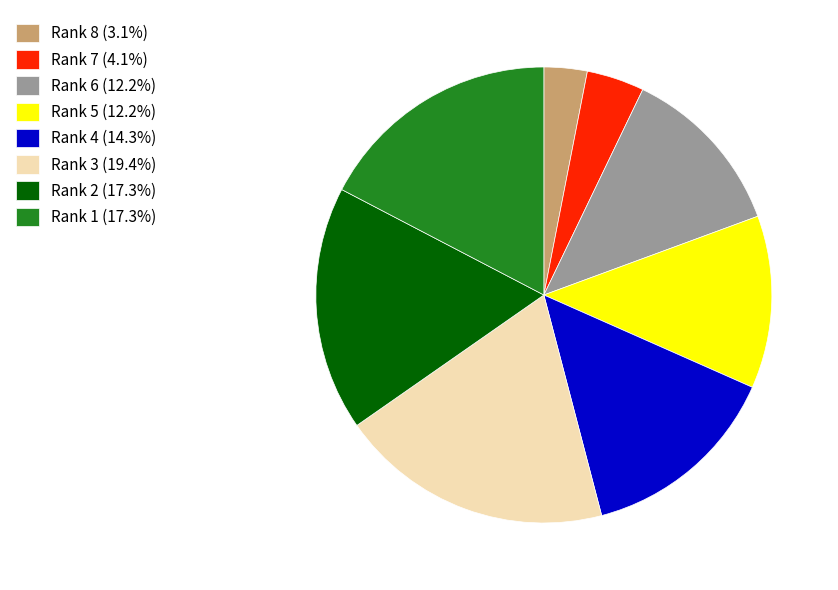

The Rank 3 slice represents 19% of the pie. True or false?

True